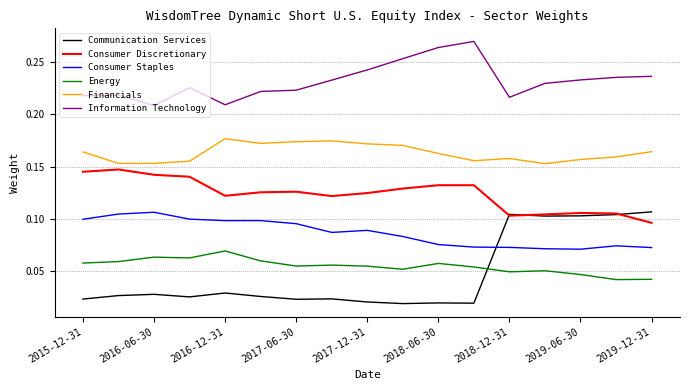

Does the chart have visible grid lines?

Yes